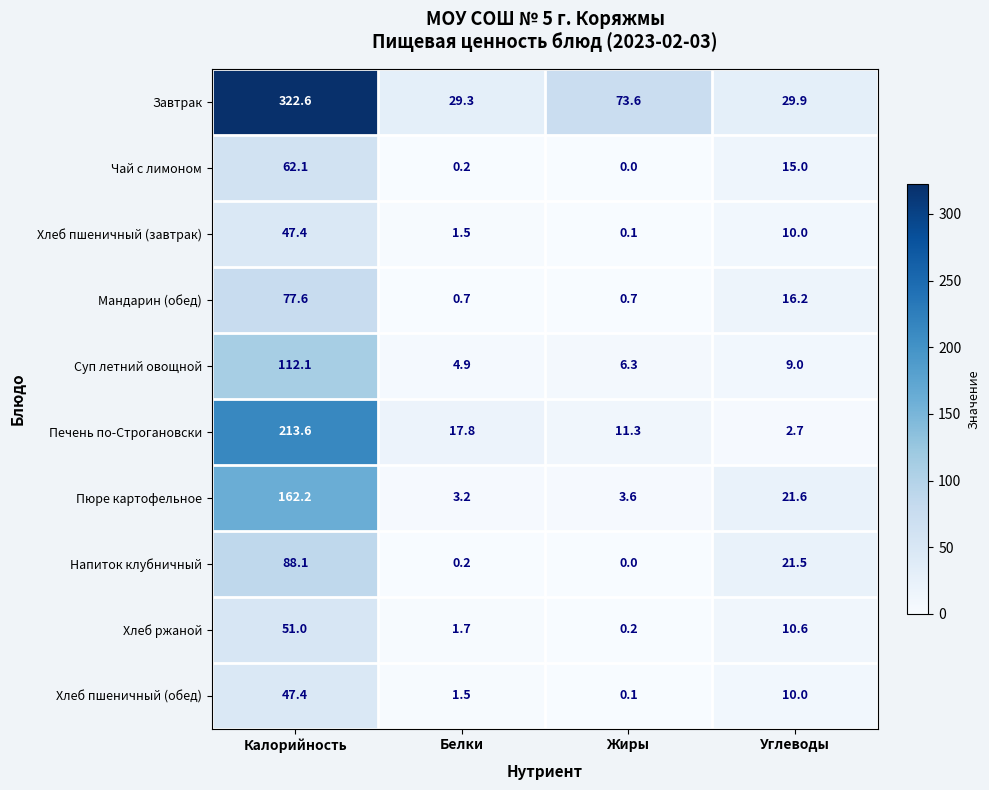

Which series has the largest total across all categories?

Завтрак